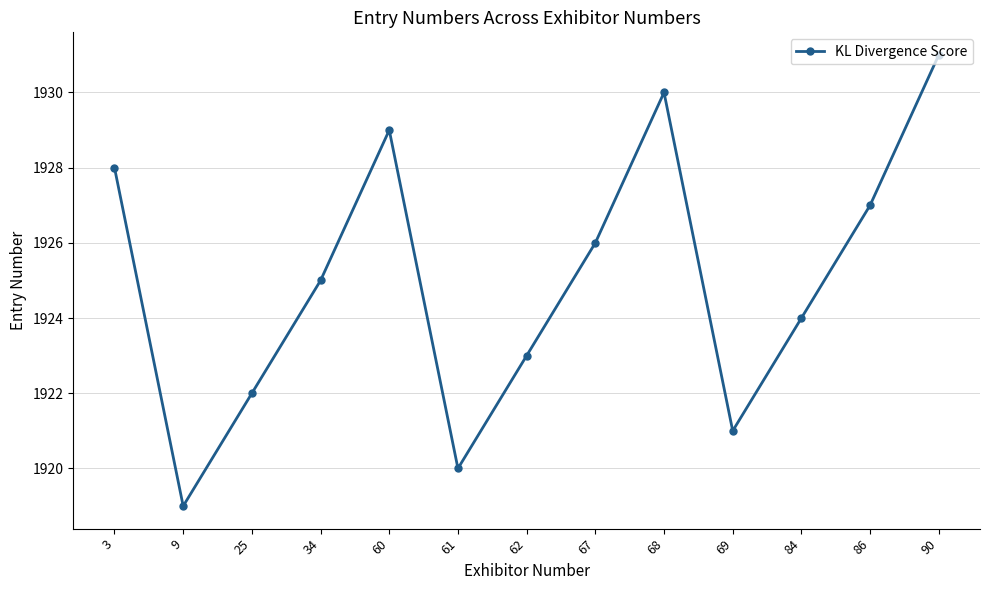

Rank the categories by value from highest to lowest.

90, 68, 60, 3, 86, 67, 34, 84, 62, 25, 69, 61, 9